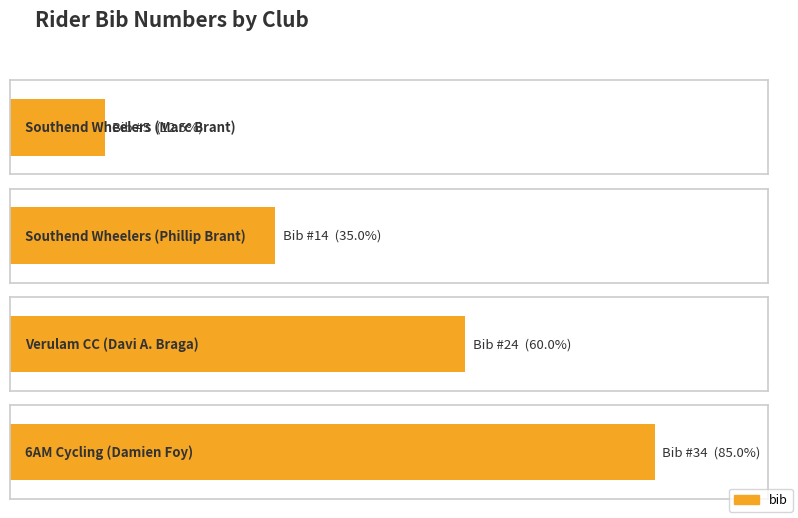

Reading left to right, extract all data points from this chart.

5	14	24	34